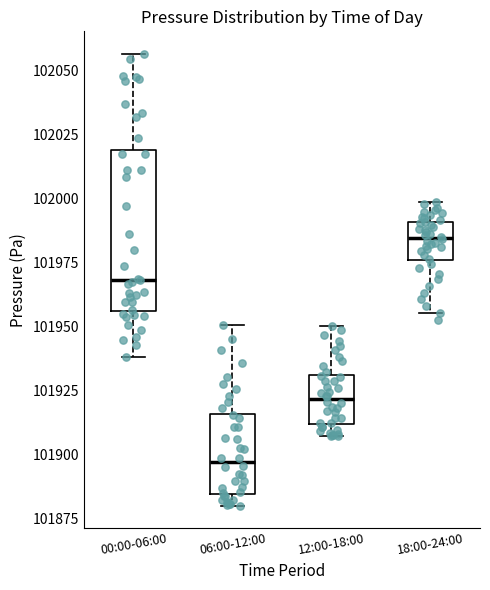

Comparing the boxes themselves (not the whiskers), which one is the tallest?

00:00-06:00